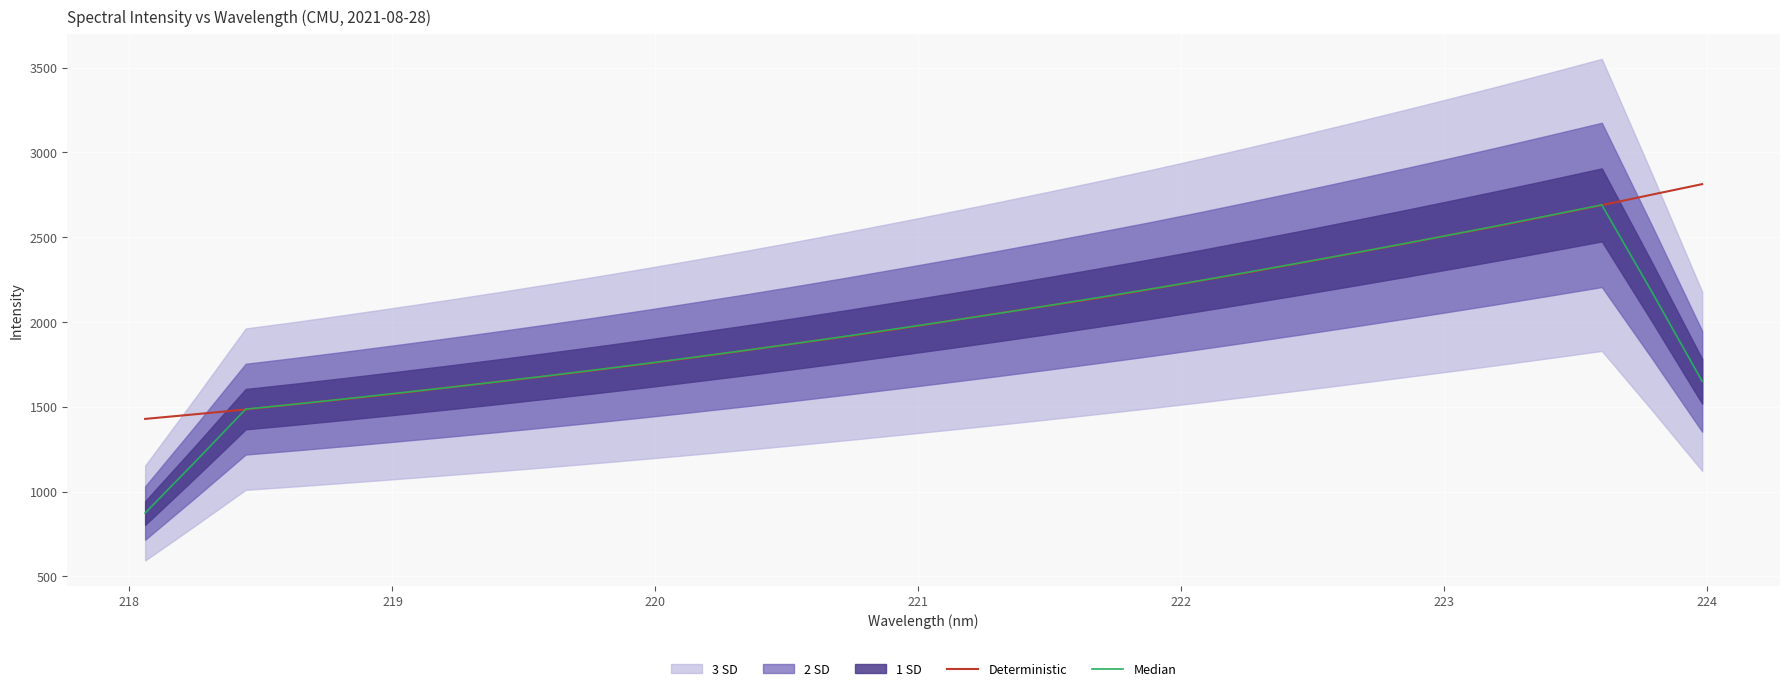

Reading right to left, transcribe all the data shown in this chart.

Deterministic: 2812.6	2750.9	2688.8	2629.4	2569.3	2514.5	2457.1	2402.4	2348.4	2294.3	2243.1	2192.7	2142.2	2096.8	2052.2	2005.6	1960.2	1916.2	1876.0	1834.1	1794.0	1754.7	1717.7	1681.4	1646.7	1612.8	1577.8	1546.1	1515.8	1484.4	1456.1	1428.7
Median: 1650.5	2176.3	2690.2	2630.6	2571.8	2514.6	2458.3	2403.3	2349.1	2296.2	2244.1	2193.8	2145.4	2097.9	2051.4	2006.2	1962.1	1918.4	1876.1	1835.0	1795.3	1756.4	1718.9	1682.7	1647.3	1613.0	1579.9	1547.4	1516.1	1486.2	1177.0	873.8